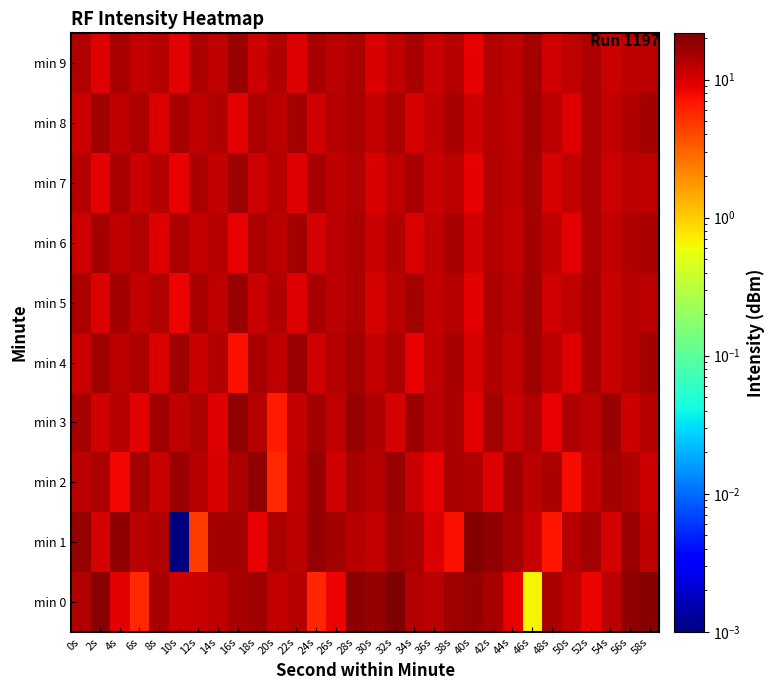

Reading right to left, transcribe all the data shown in this chart.

min 0: 58s=19.7	56s=17.9	54s=12.6	52s=8.2	50s=11.8	48s=14.7	46s=0.7	44s=8.6	42s=15.2	40s=17.7	38s=16.4	36s=12.8	34s=14.0	32s=21.6	30s=17.7	28s=18.9	26s=8.2	24s=5.9	22s=13.5	20s=12.0	18s=15.9	16s=14.7	14s=12.0	12s=11.2	10s=10.9	8s=15.0	6s=5.6	4s=9.0	2s=19.4	0s=13.6
min 1: 58s=12.4	56s=17.1	54s=10.2	52s=15.6	50s=13.3	48s=6.8	46s=11.5	44s=14.9	42s=18.2	40s=20.7	38s=7.4	36s=9.6	34s=14.1	32s=16.3	30s=11.8	28s=13.2	26s=15.7	24s=17.4	22s=12.9	20s=14.5	18s=8.6	16s=15.2	14s=15.7	12s=4.7	10s=0.0	8s=14.0	6s=12.7	4s=18.3	2s=10.0	0s=17.7
min 2: 58s=10.8	56s=13.6	54s=15.4	52s=11.9	50s=7.6	48s=14.3	46s=12.7	44s=16.1	42s=9.4	40s=13.8	38s=15.2	36s=8.5	34s=11.3	32s=16.7	30s=13.1	28s=14.9	26s=10.6	24s=17.2	22s=12.5	20s=5.7	18s=18.4	16s=14.1	14s=9.8	12s=13.3	10s=16.6	8s=11.2	6s=15.7	4s=7.9	2s=14.5	0s=12.8
min 3: 58s=13.4	56s=11.1	54s=16.9	52s=12.6	50s=14.2	48s=8.7	46s=14.0	44s=11.5	42s=15.8	40s=9.1	38s=14.5	36s=13.0	34s=16.7	32s=10.3	30s=13.9	28s=17.4	26s=12.2	24s=15.5	22s=11.8	20s=6.6	18s=13.2	16s=17.8	14s=9.4	12s=14.6	10s=12.1	8s=16.3	6s=8.9	4s=13.5	2s=10.7	0s=15.2
min 4: 58s=15.8	56s=13.5	54s=11.3	52s=14.7	50s=9.5	48s=13.0	46s=16.3	44s=11.6	42s=13.9	40s=10.2	38s=15.1	36s=12.5	34s=8.8	32s=14.4	30s=11.9	28s=15.6	26s=13.2	24s=10.7	22s=16.5	20s=12.3	18s=15.0	16s=7.4	14s=13.7	12s=11.2	10s=15.9	8s=9.6	6s=14.3	4s=12.8	2s=16.2	0s=11.5
min 5: 58s=12.8	56s=13.1	54s=11.4	52s=14.8	50s=12.3	48s=10.6	46s=15.9	44s=12.7	42s=14.2	40s=9.0	38s=13.4	36s=11.7	34s=15.3	32s=12.6	30s=10.1	28s=14.5	26s=12.9	24s=15.2	22s=9.5	20s=13.8	18s=11.2	16s=16.7	14s=12.4	12s=14.9	10s=8.3	8s=13.6	6s=12.0	4s=15.4	2s=9.8	0s=14.1
min 6: 58s=15.2	56s=13.6	54s=11.7	52s=14.3	50s=9.1	48s=12.5	46s=15.6	44s=11.9	42s=13.2	40s=10.5	38s=14.9	36s=12.3	34s=9.8	32s=14.0	30s=11.5	28s=14.4	26s=12.9	24s=10.2	22s=15.4	20s=12.7	18s=14.1	16s=8.6	14s=13.3	12s=11.8	10s=14.5	8s=9.3	6s=13.8	4s=12.2	2s=15.6	0s=10.9
min 7: 58s=12.3	56s=12.6	54s=10.9	52s=14.2	50s=11.8	48s=10.1	46s=15.4	44s=12.2	42s=13.7	40s=8.5	38s=12.9	36s=11.2	34s=14.8	32s=12.1	30s=9.6	28s=14.0	26s=12.4	24s=14.7	22s=9.2	20s=13.5	18s=10.8	16s=16.2	14s=12.0	12s=14.3	10s=8.7	8s=13.1	6s=11.4	4s=14.8	2s=9.1	0s=13.4
min 8: 58s=15.5	56s=13.9	54s=12.0	52s=14.6	50s=9.4	48s=12.8	46s=15.9	44s=12.1	42s=13.5	40s=10.8	38s=15.1	36s=12.5	34s=10.0	32s=14.2	30s=11.7	28s=14.6	26s=13.1	24s=10.5	22s=15.7	20s=13.0	18s=14.4	16s=8.9	14s=13.6	12s=12.1	10s=14.9	8s=9.7	6s=14.1	4s=12.5	2s=15.9	0s=11.2
min 9: 58s=12.6	56s=12.9	54s=11.2	52s=14.5	50s=12.1	48s=10.4	46s=15.7	44s=12.5	42s=14.0	40s=8.8	38s=13.2	36s=11.5	34s=15.1	32s=12.4	30s=9.9	28s=14.3	26s=12.7	24s=15.0	22s=9.5	20s=13.8	18s=11.1	16s=16.5	14s=12.3	12s=14.6	10s=9.0	8s=13.4	6s=11.7	4s=15.1	2s=9.4	0s=13.7